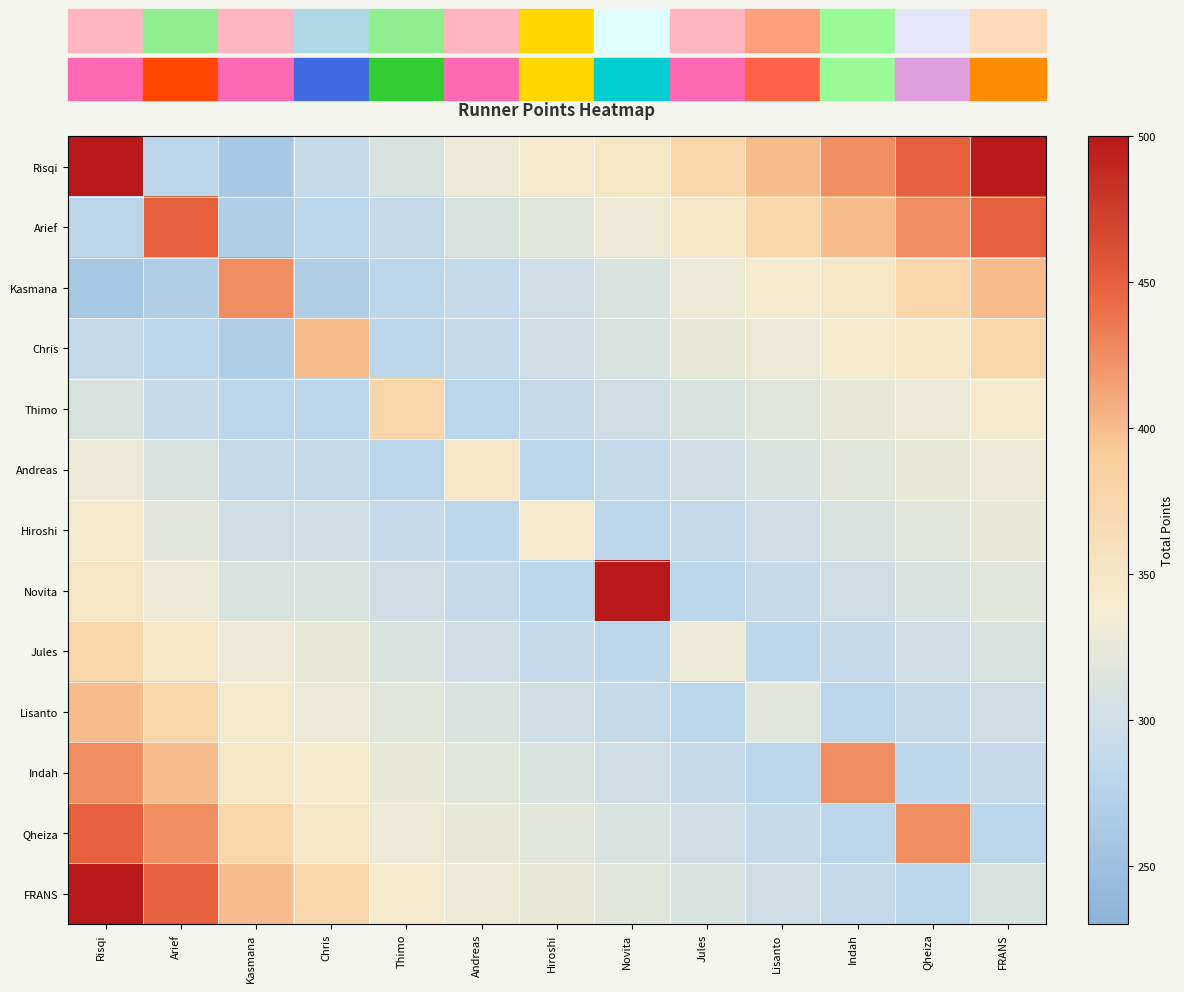

Count the number of categories in the chart.

13